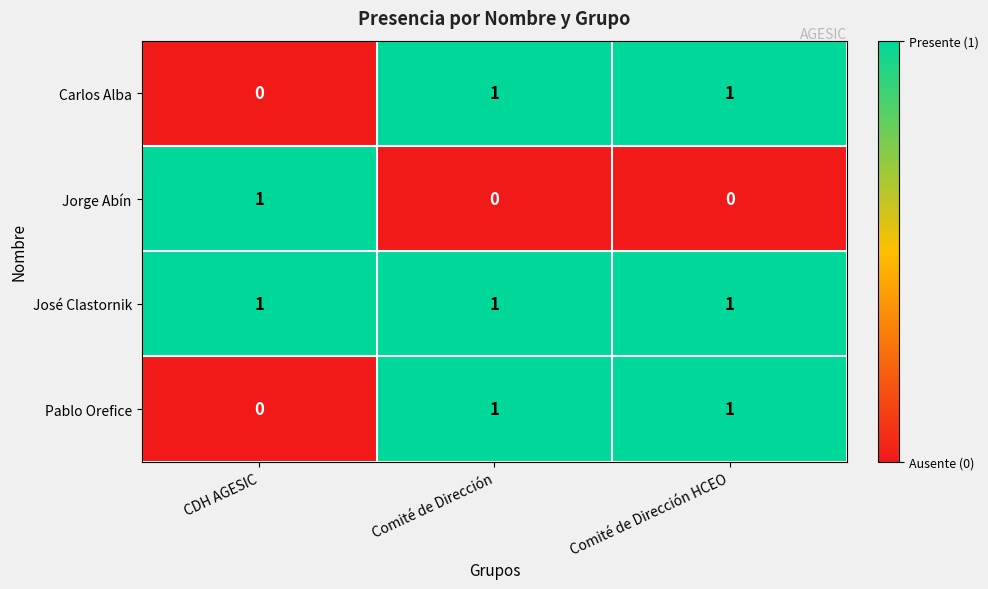

Reading left to right, transcribe all the data shown in this chart.

Carlos Alba: 0	1	1
Jorge Abín: 1	0	0
José Clastornik: 1	1	1
Pablo Orefice: 0	1	1